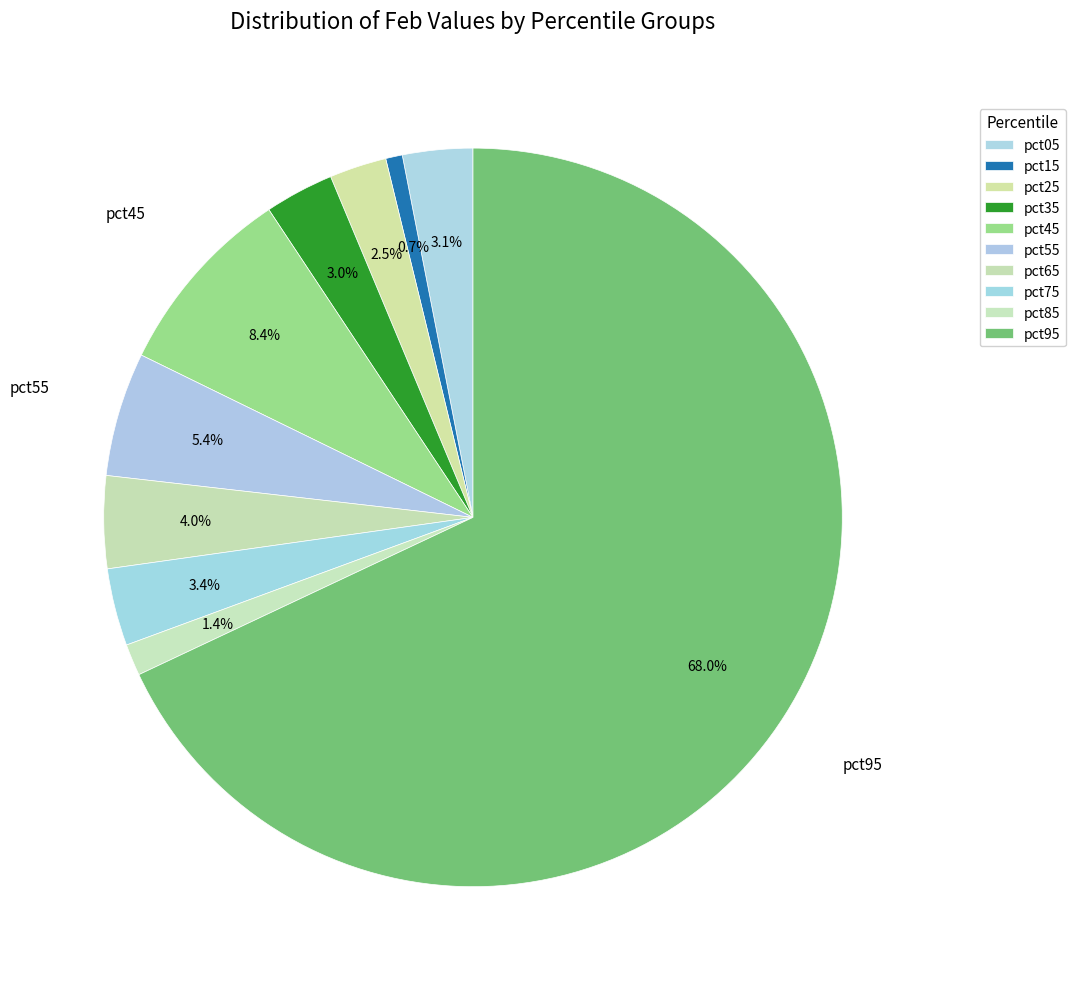

To the nearest percent, what is the difference between the pct45 and pct55 slice percentages?

3%